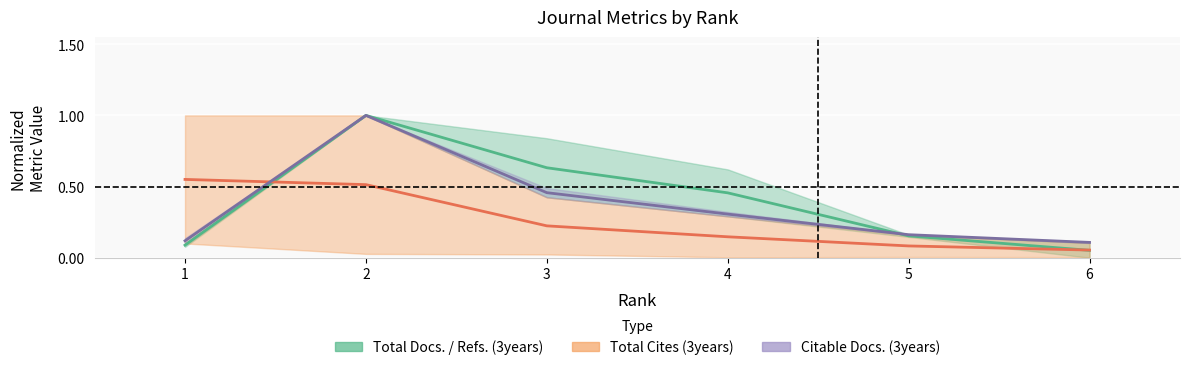

Does the chart display data point markers on the line(s)?

No